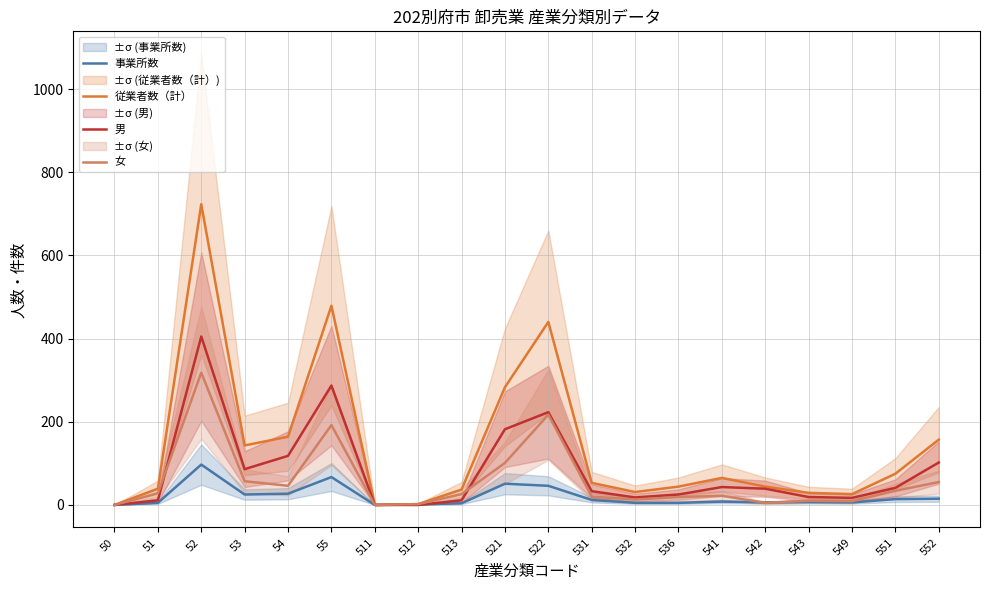

How many interior local valleys does the 女 series have?

5